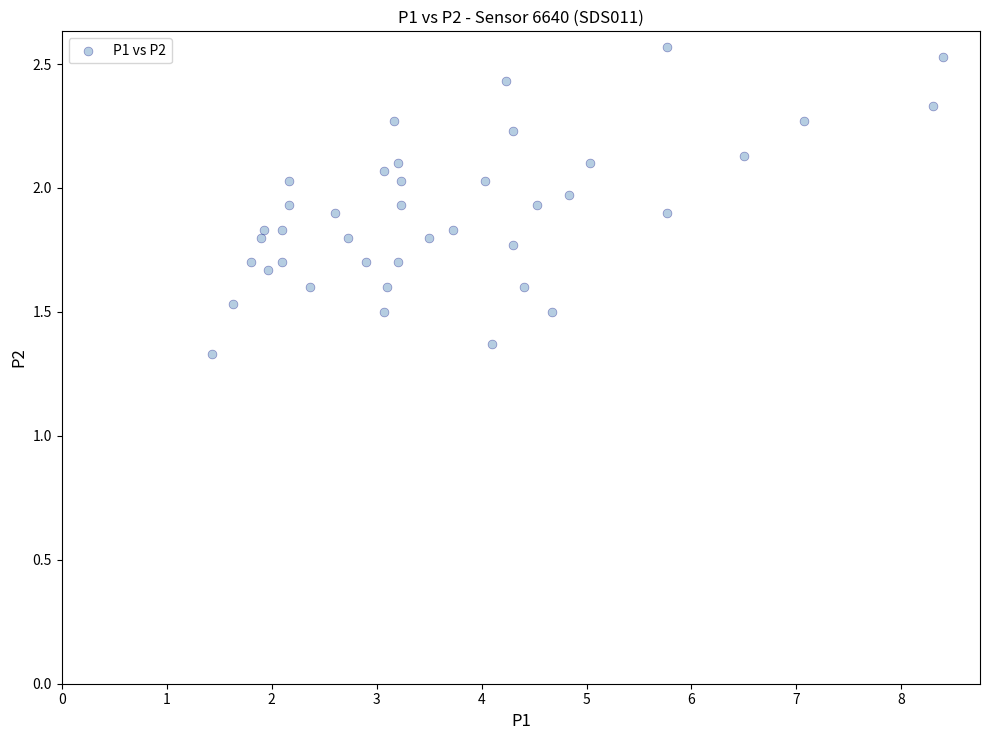

What is the range of Y values (max minus min)?

1.2